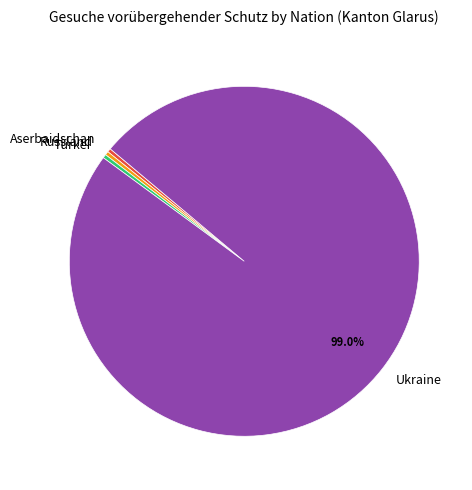

Does Ukraine represent more than half of the total?

Yes